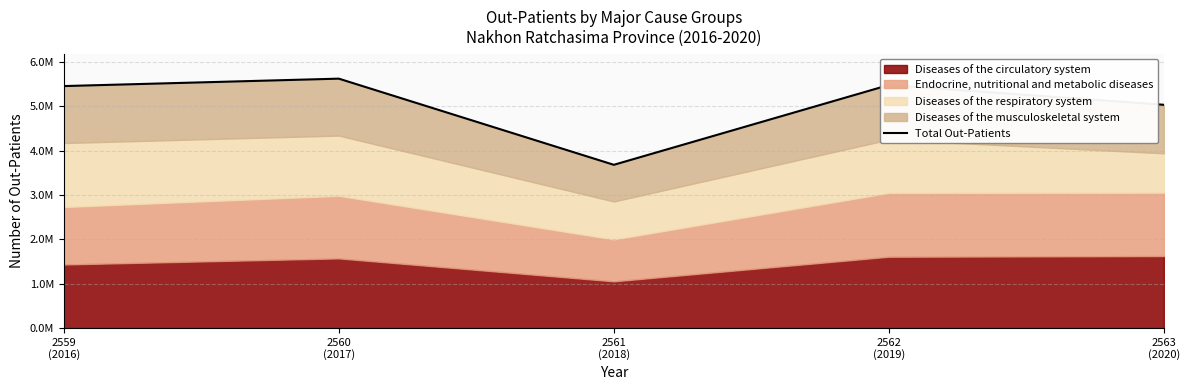

Reading left to right, what are all the values shown in this chart?

5451814	5619146	3677856	5475543	5030167